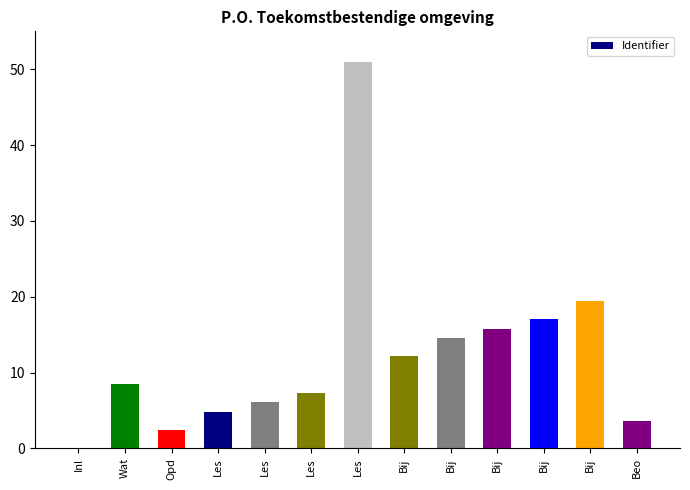

At which category does the chart reach its peak across all series?

Les